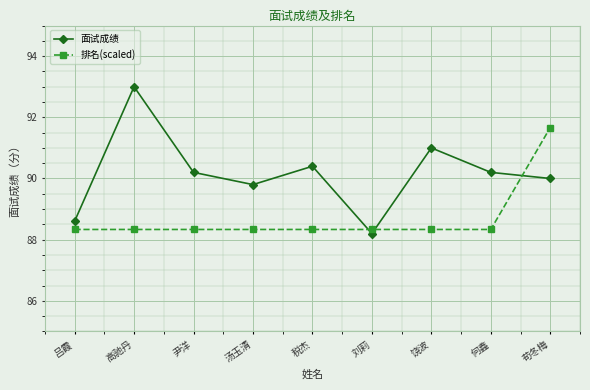

Is the value of 面试成绩 at 苟冬梅 greater than the value of 排名(scaled) at 汤玉清?

Yes